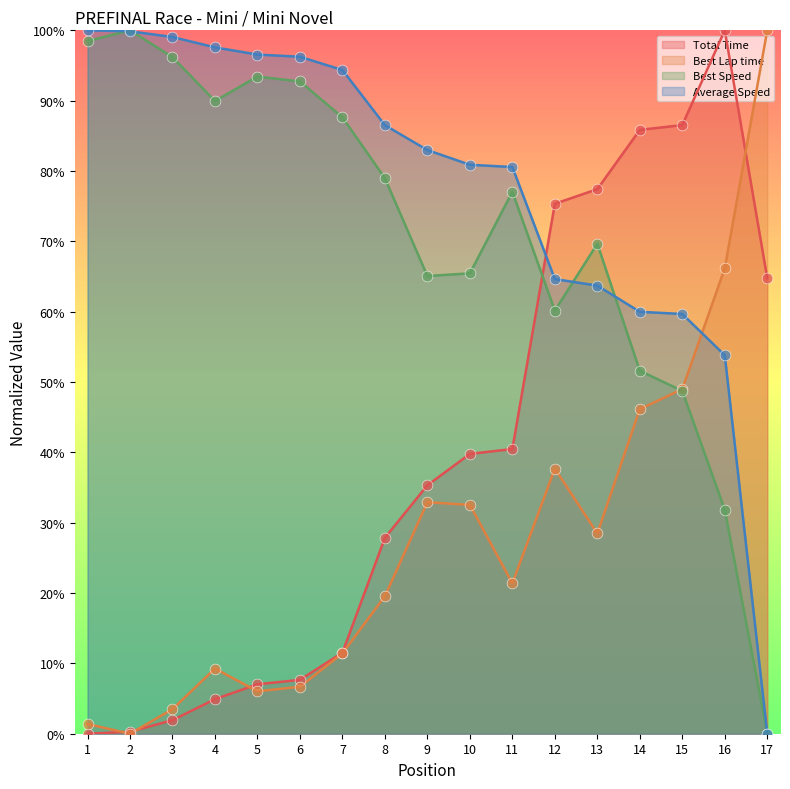

Is the value of Average Speed at 6 greater than the value of Total Time at 5?

Yes